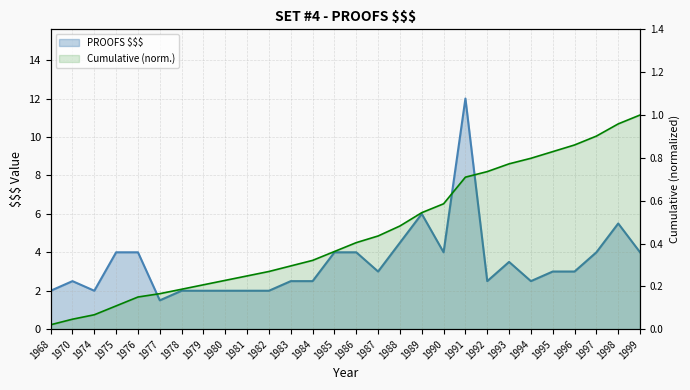

What is the value of the 8th point from the left?

2.0